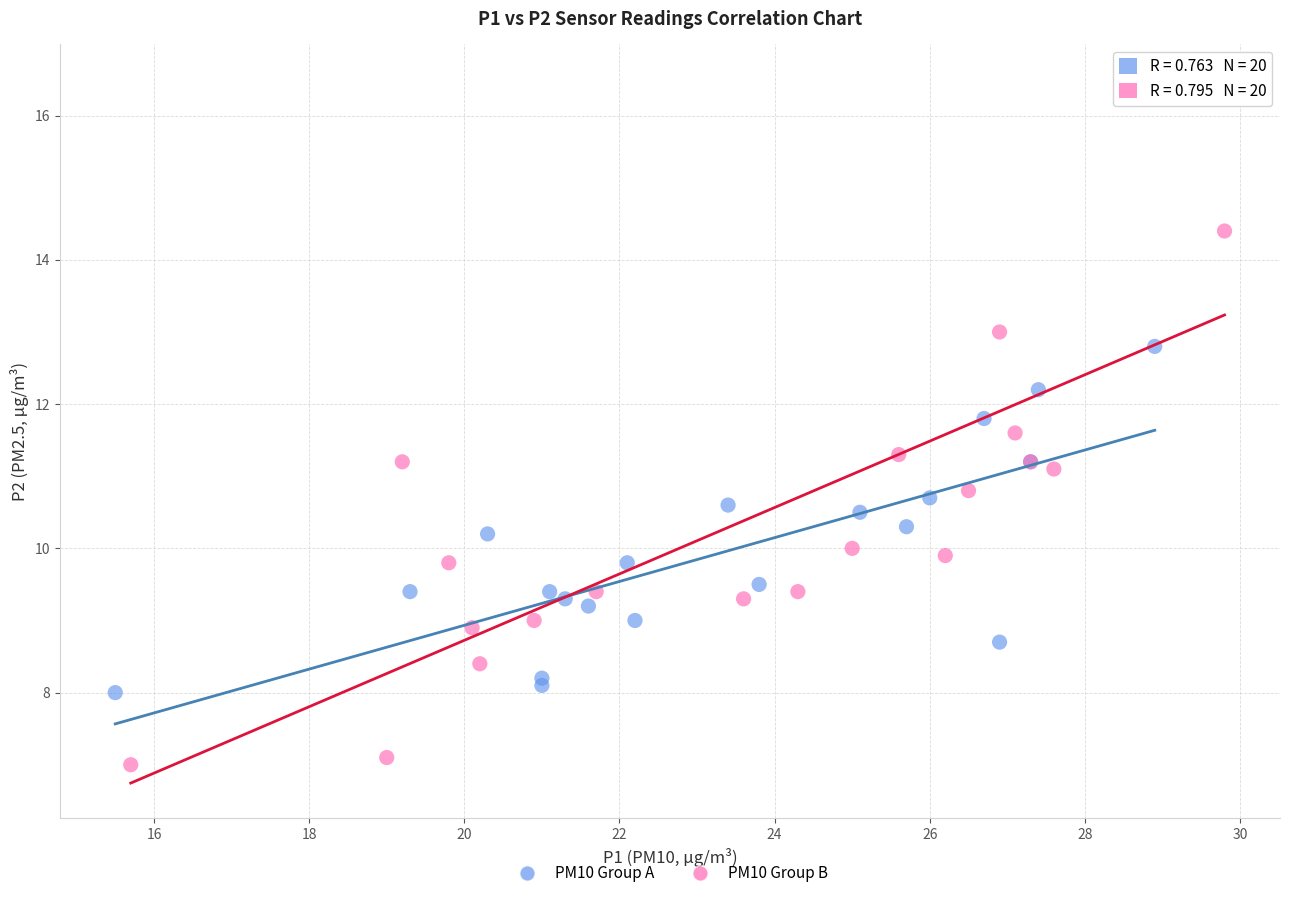

Which series has the widest spread of Y values?

PM10 Group B